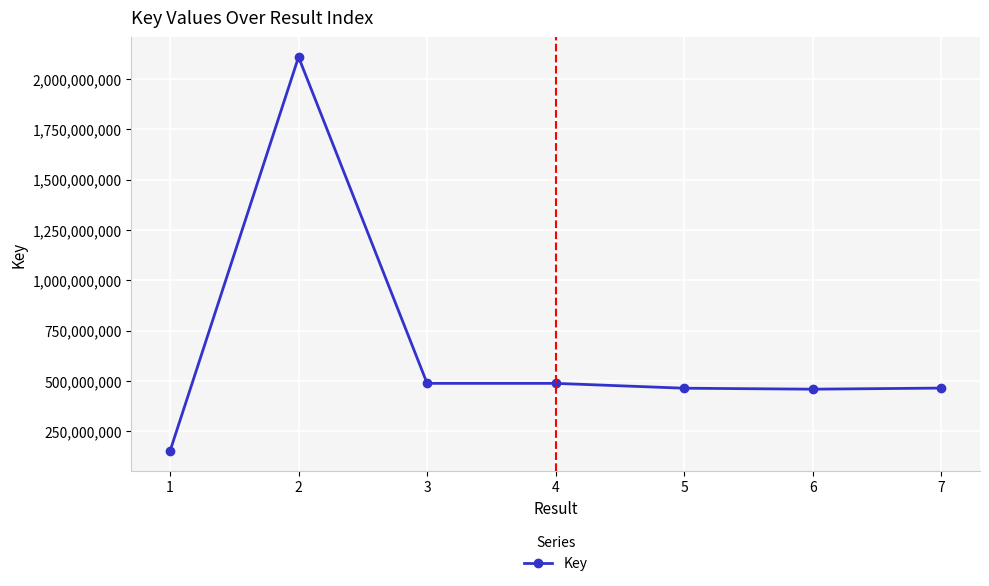

What is the minimum value shown in the chart?

151090511